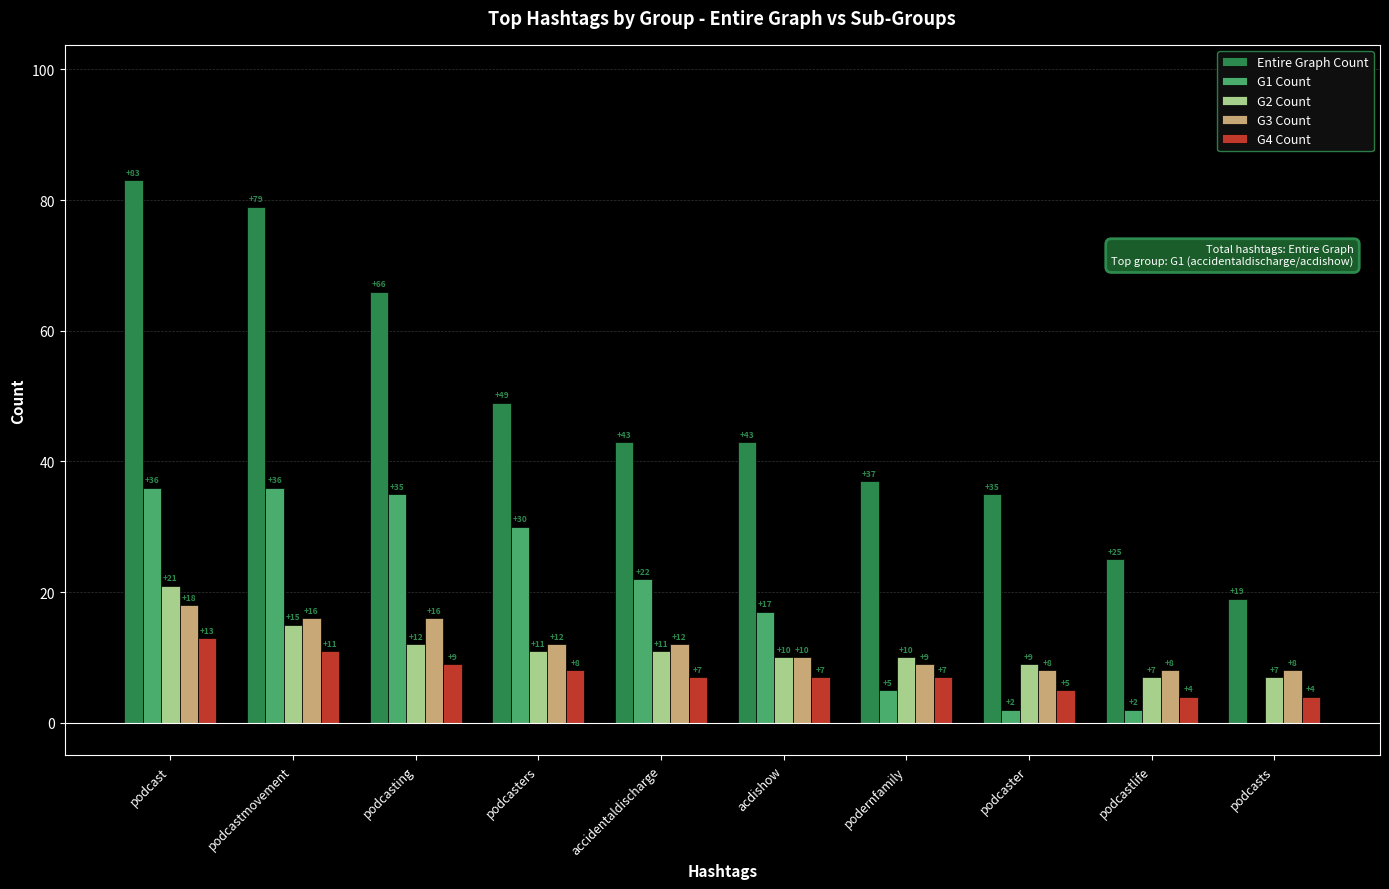

Where does the G2 Count series first go above 11?

podcast